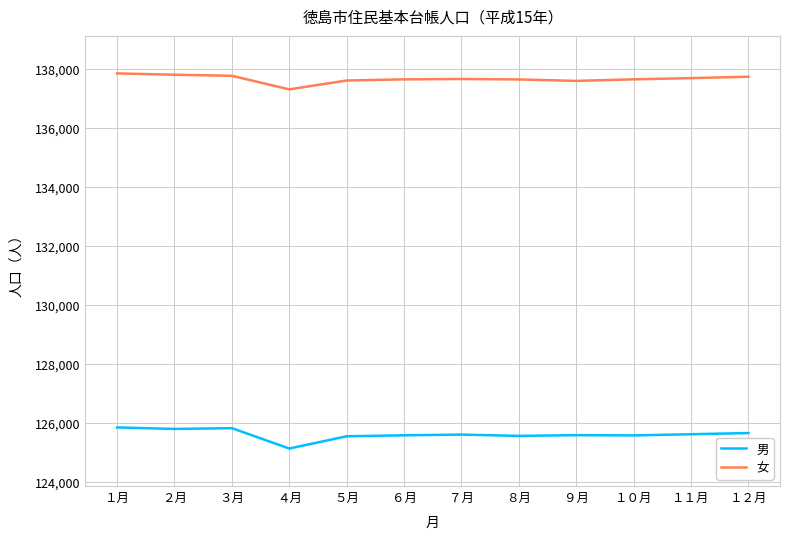

Rank the series by their average value, from lowest to highest.

男, 女